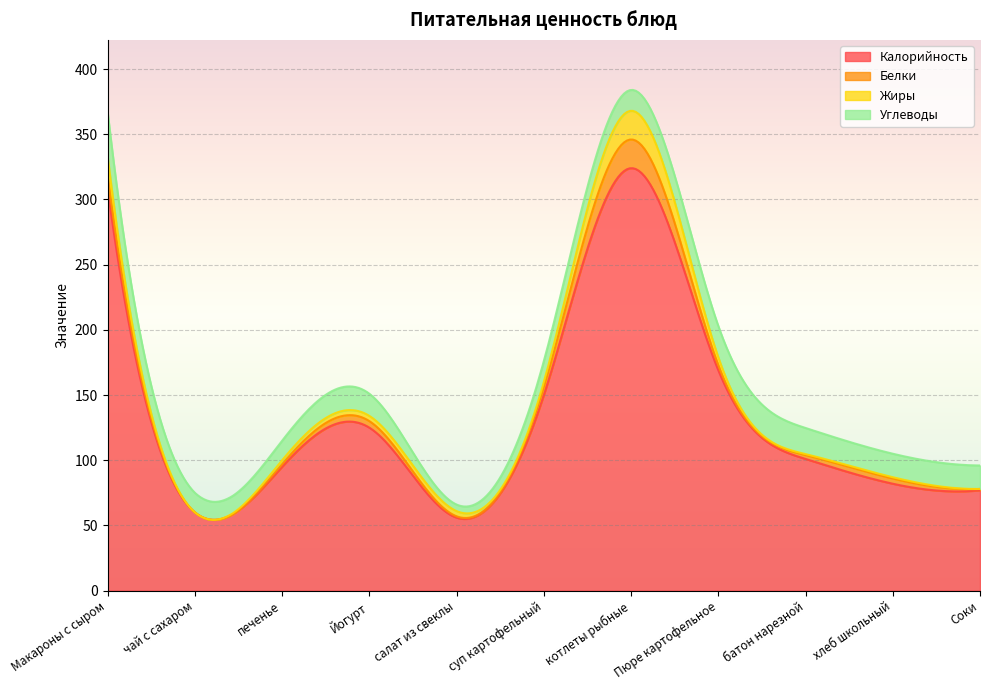

The Калорийность series shows 150.0 at суп картофельный. True or false?

True